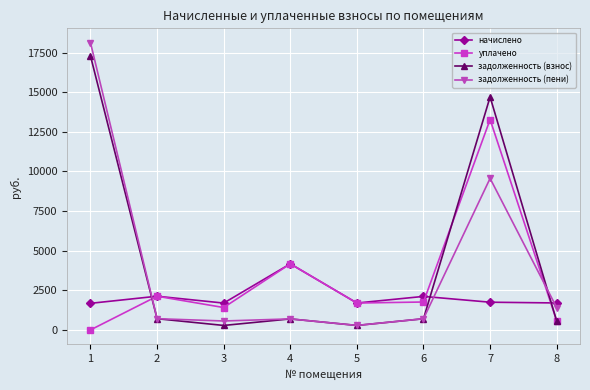

At how many categories does at least one series exceed 694?

8